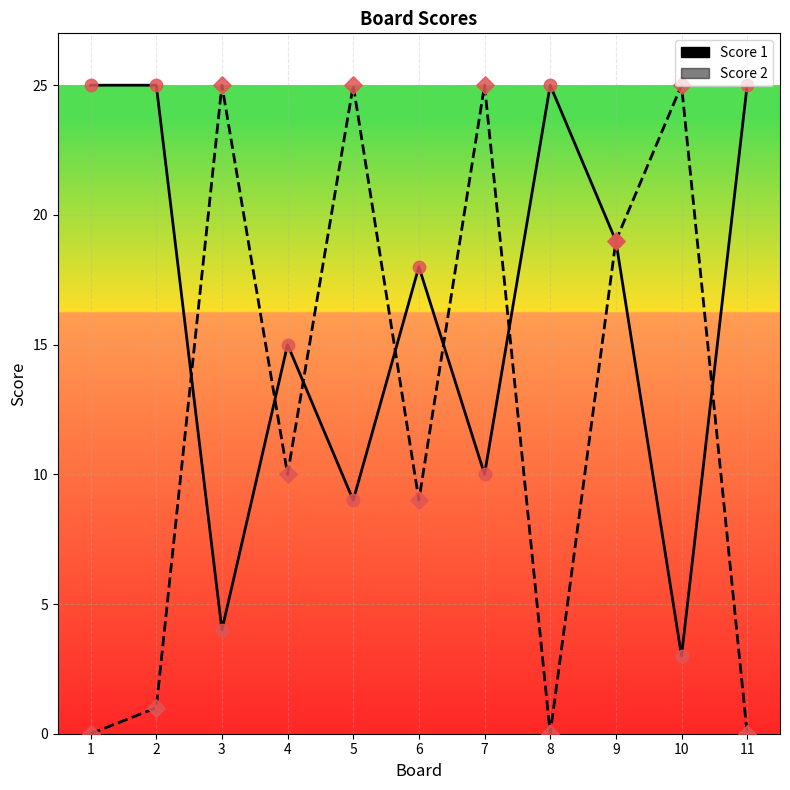

Which series has the largest total across all categories?

Score 1